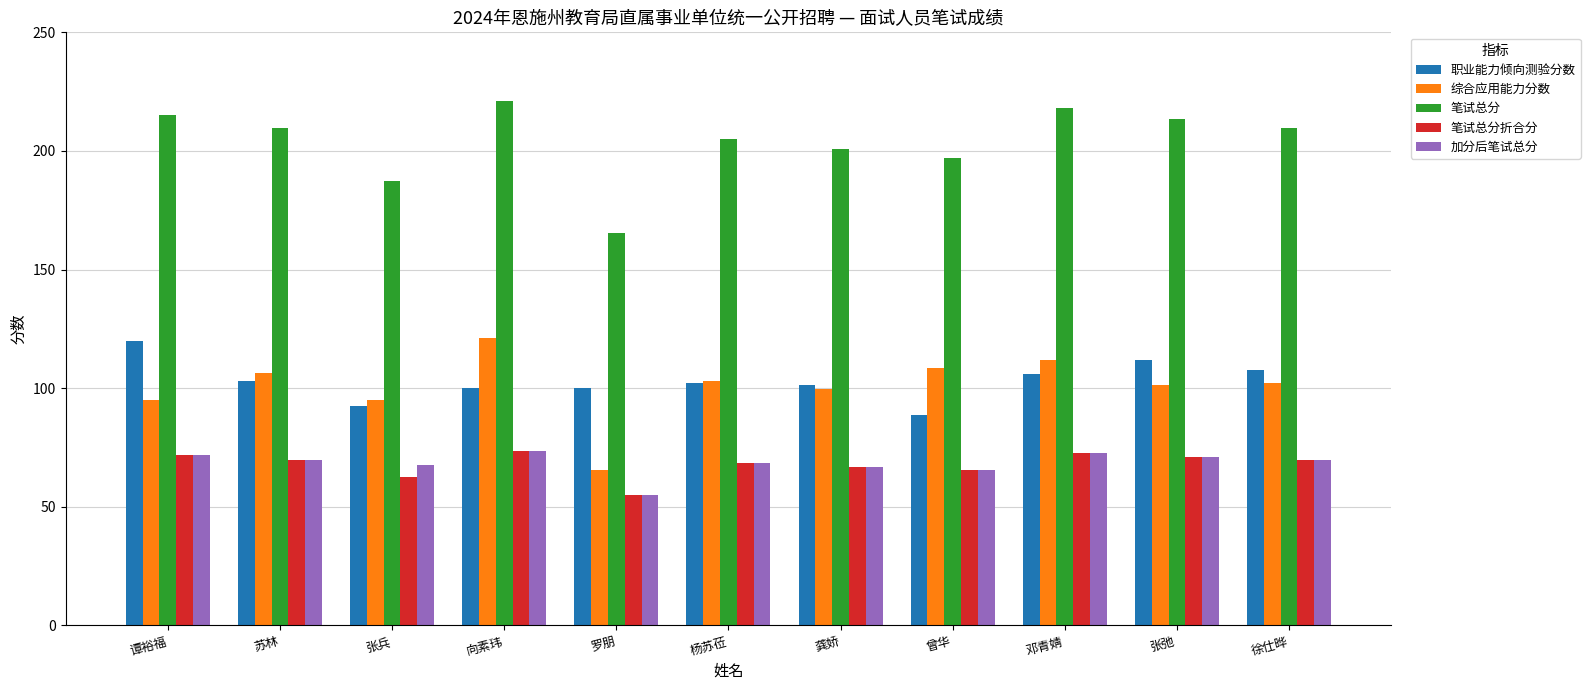

Which series has the largest total across all categories?

笔试总分